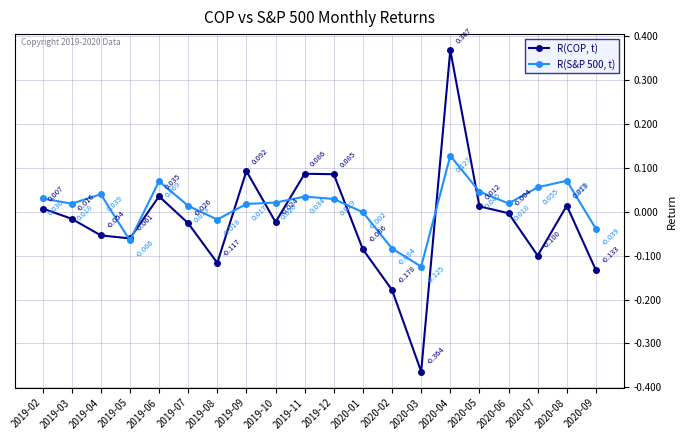

Rank the series by their maximum value, from highest to lowest.

R(COP, t), R(S&P 500, t)